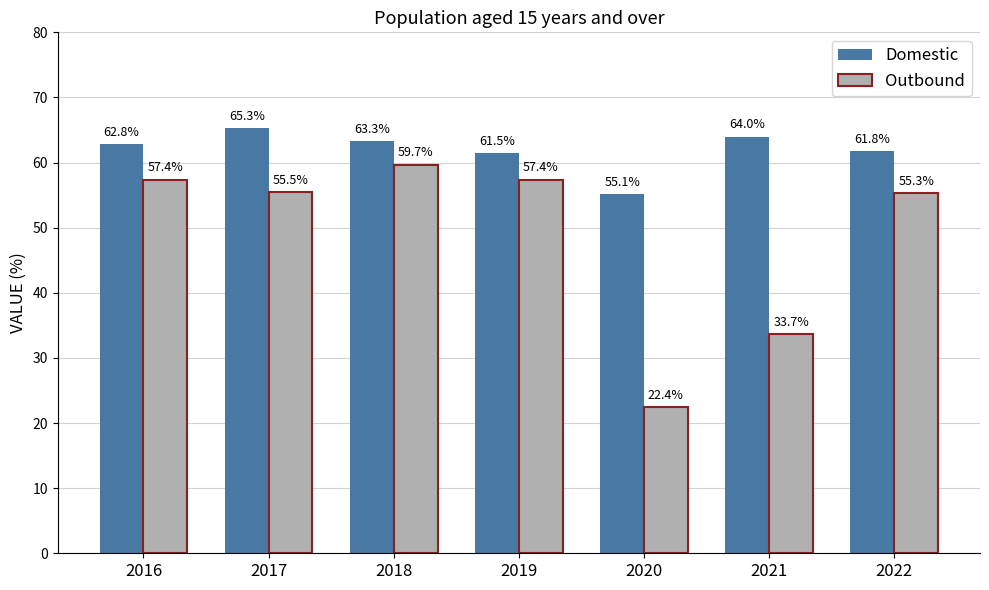

Which series has the largest total across all categories?

Domestic